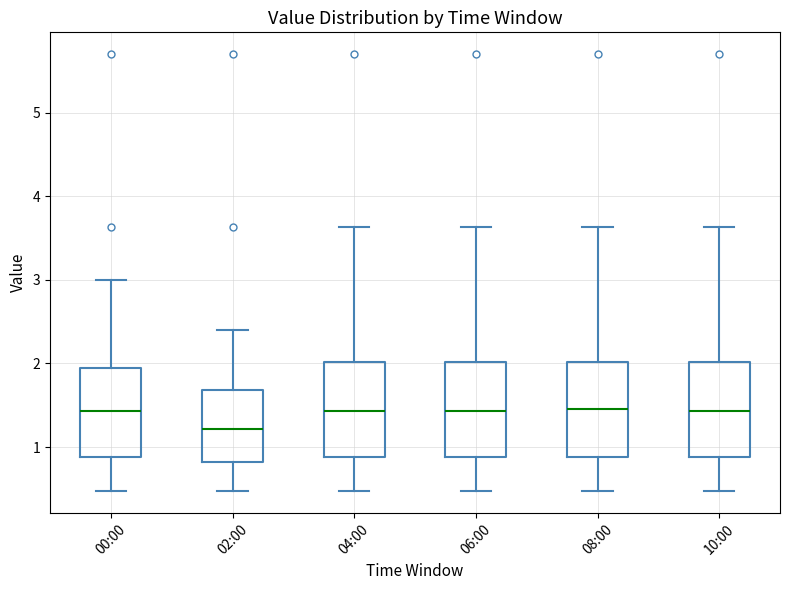

Where does the median line of the box for 08:00 sit on the y-axis? The values are not printed on the chart, so give them approximately, as read against the axis.

1.5